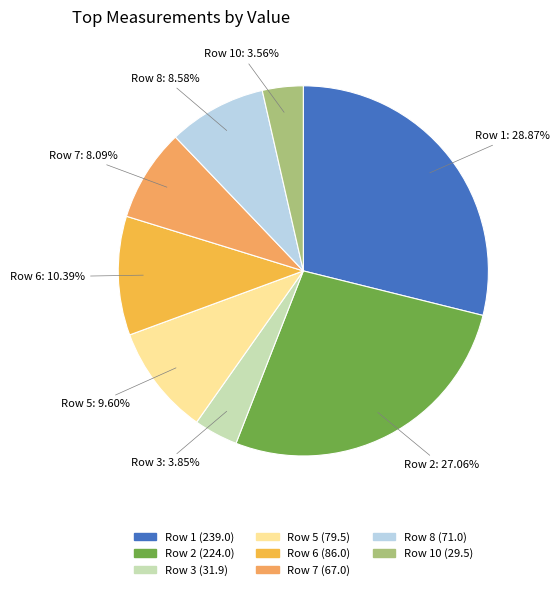

Is there any slice that represents more than half of the pie?

No